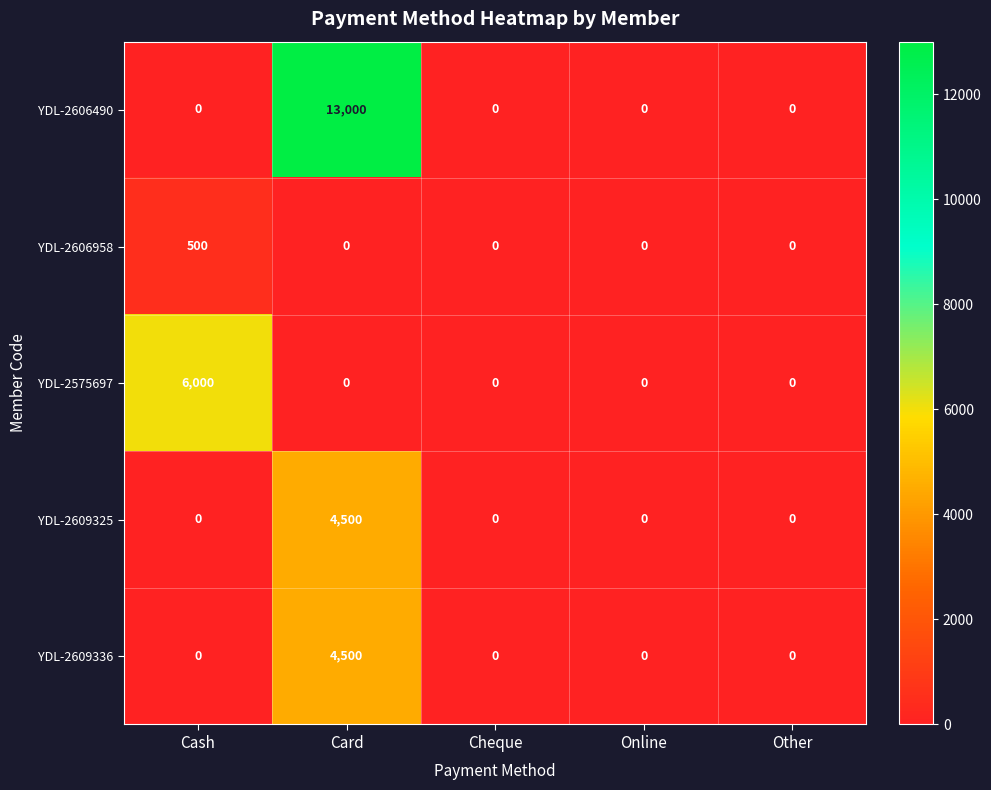

Reading left to right, list all the values displayed in this chart.

YDL-2606490: Cash=0	Card=13000	Cheque=0	Online=0	Other=0
YDL-2606958: Cash=500	Card=0	Cheque=0	Online=0	Other=0
YDL-2575697: Cash=6000	Card=0	Cheque=0	Online=0	Other=0
YDL-2609325: Cash=0	Card=4500	Cheque=0	Online=0	Other=0
YDL-2609336: Cash=0	Card=4500	Cheque=0	Online=0	Other=0